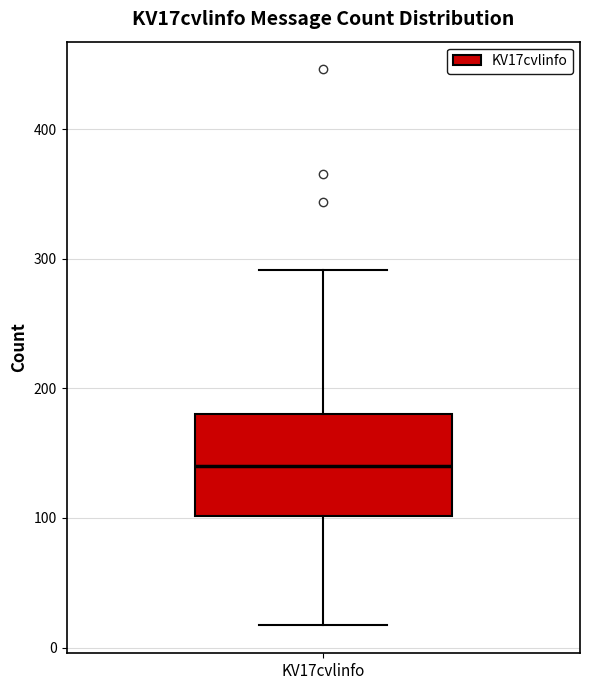

Read this box plot against the y-axis: the position of the median line, the range covered by the box, and the ends of both whiskers. The values are not printed on the chart, so give them approximately, as read against the axis.

median 140, box 100 to 180, whiskers 20 to 290